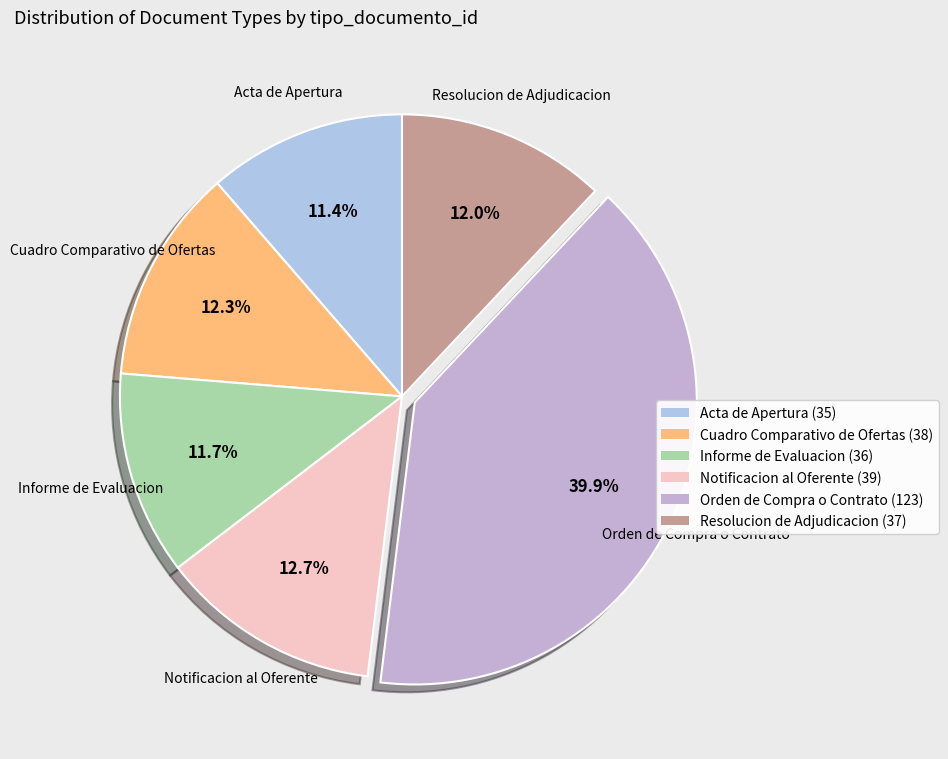

To the nearest percent, what portion does Informe de Evaluacion represent?

12%